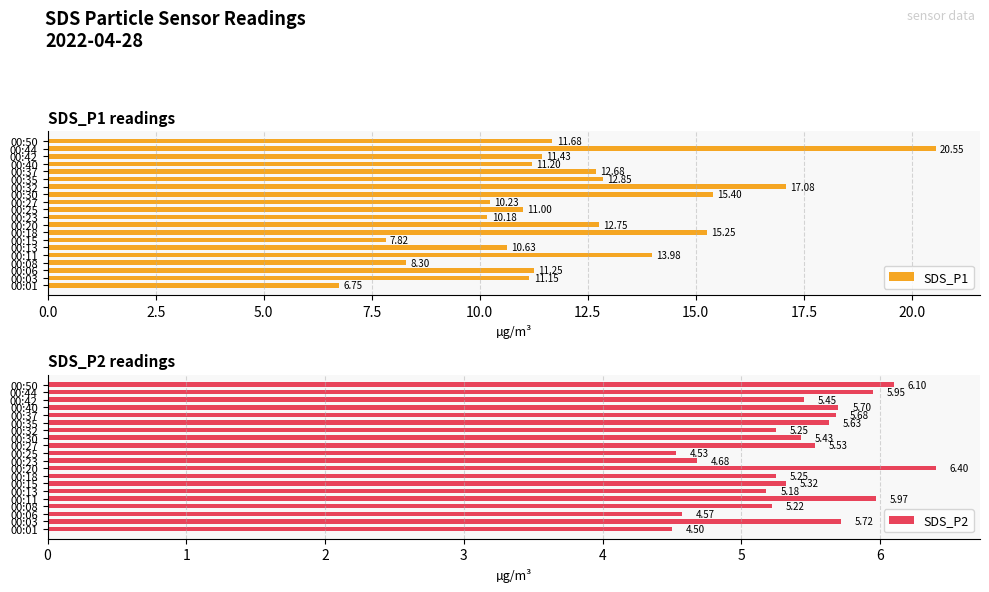

At which label does SDS_P1 reach its peak?

00:44